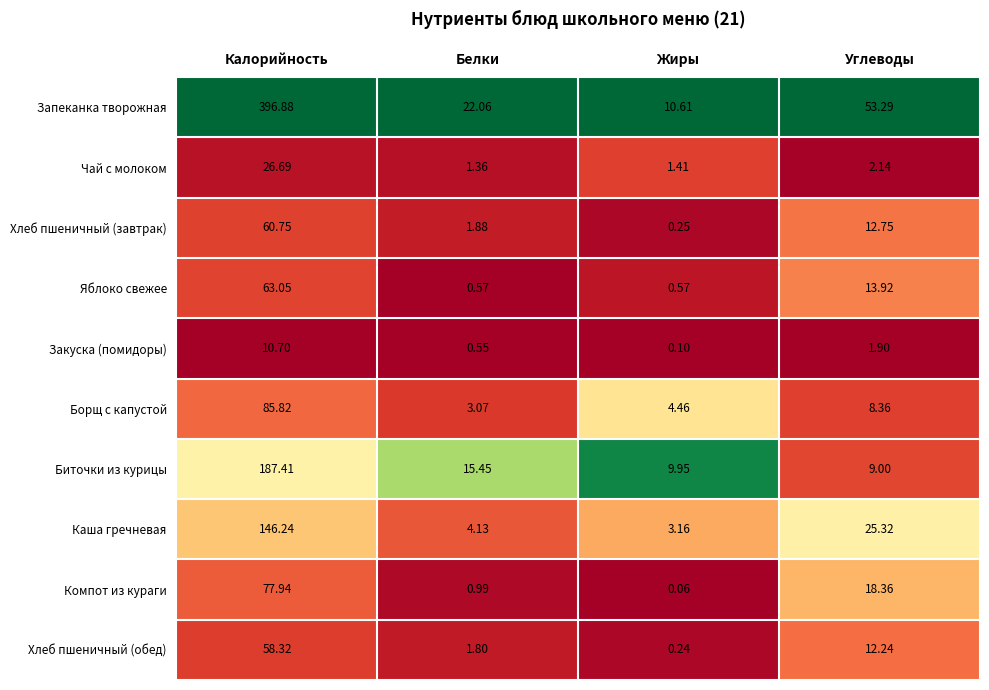

Which category has the lowest value in the Закуска (помидоры) series?

Жиры